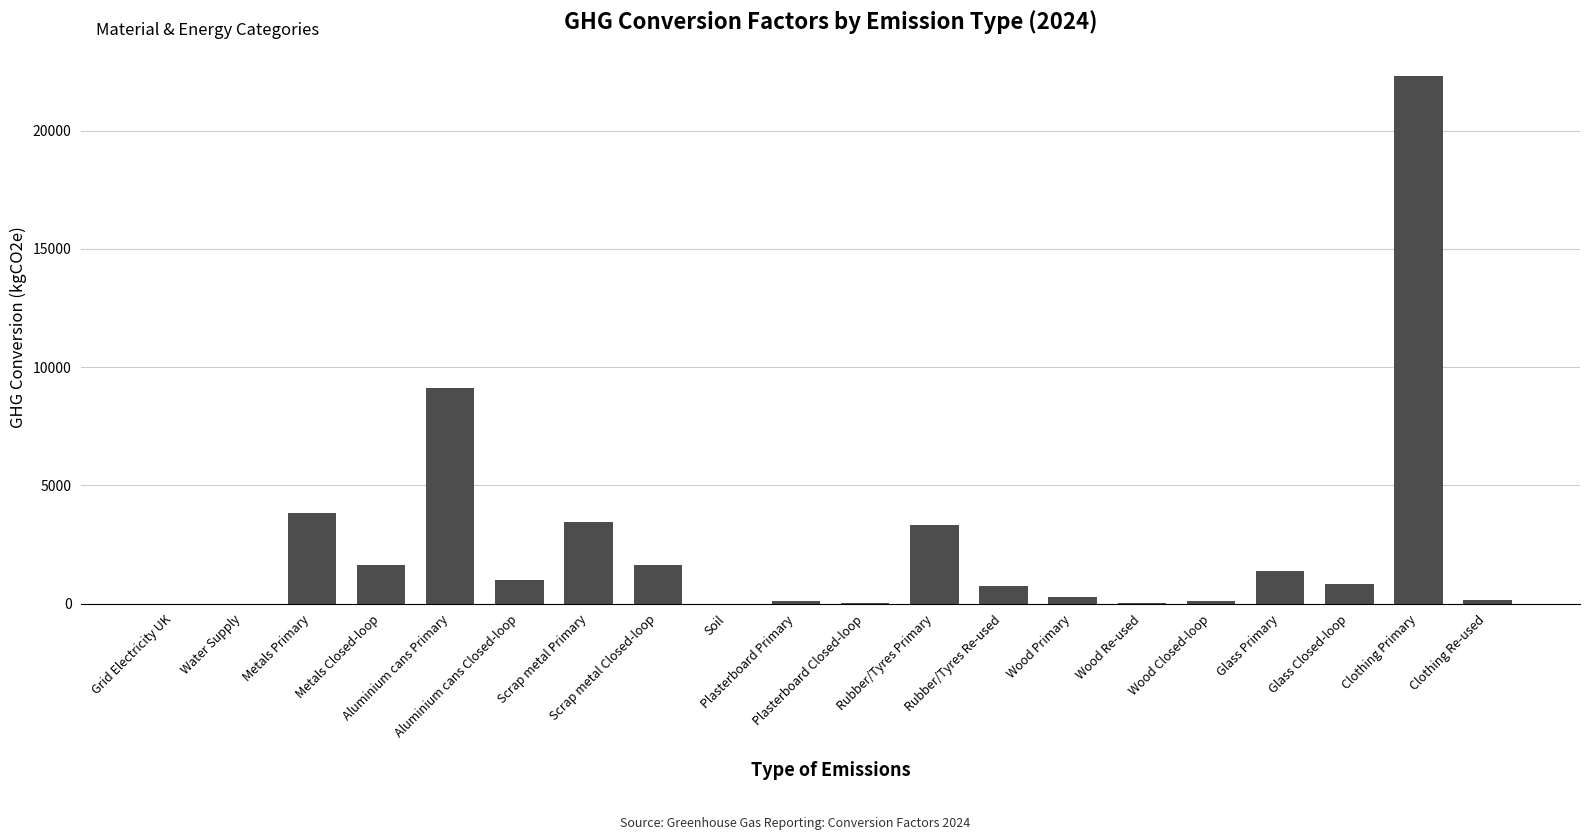

What is the maximum value shown in the chart?

22310.0